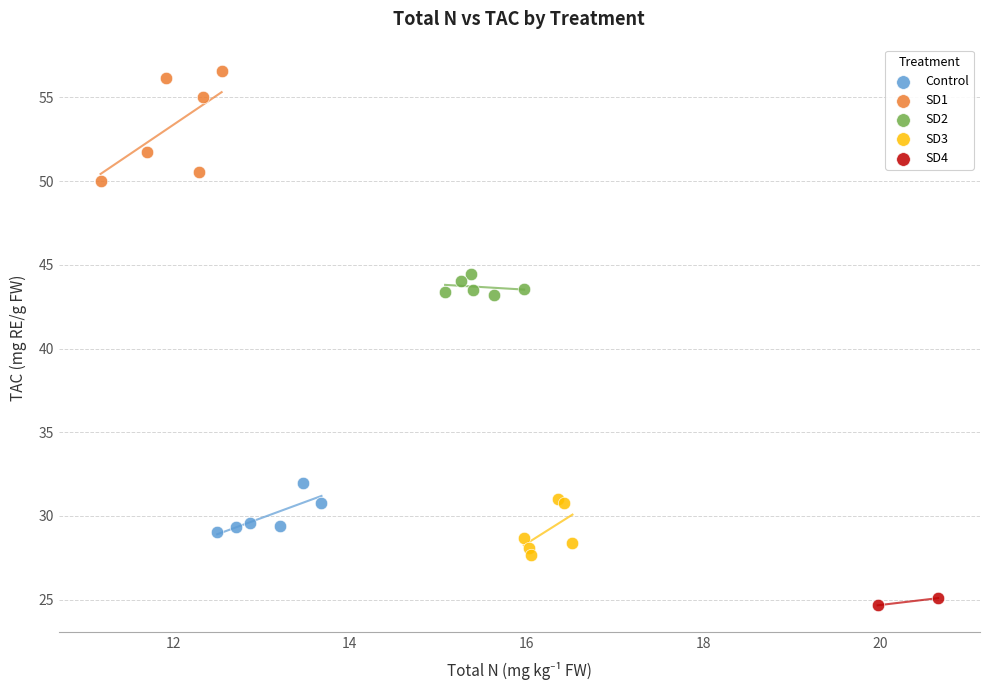

What are all the series names shown in the legend?

Control, SD1, SD2, SD3, SD4